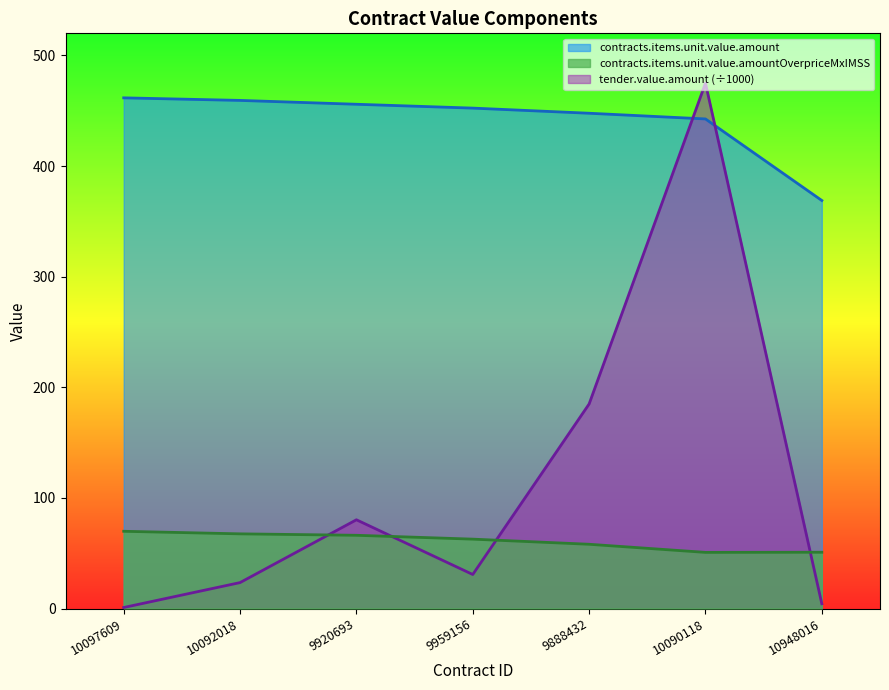

What is the lowest value of the contracts.items.unit.value.amountOverpriceMxIMSS series?

50.8